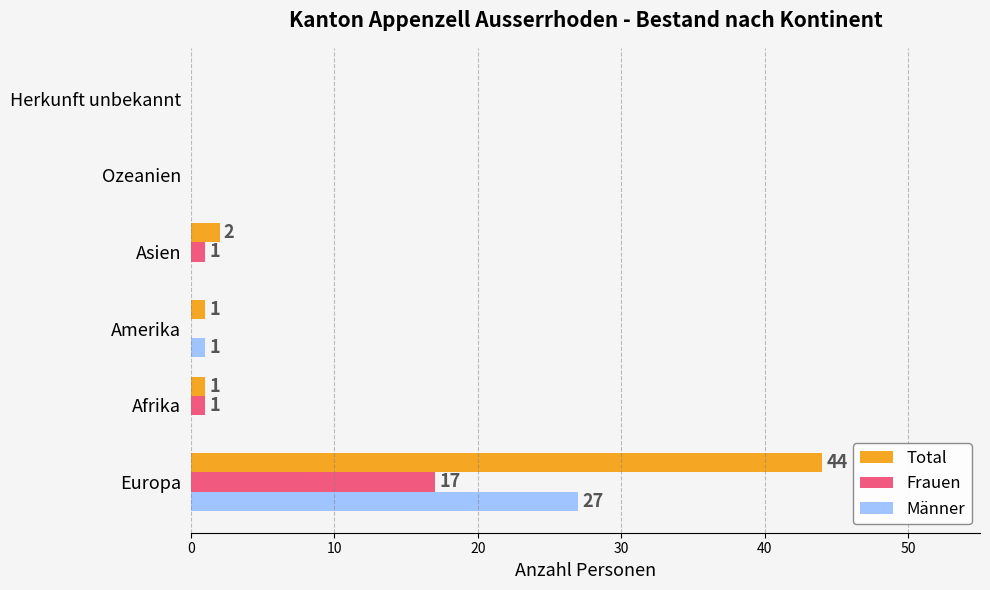

Between Europa and Afrika, which series saw the biggest shift?

Total